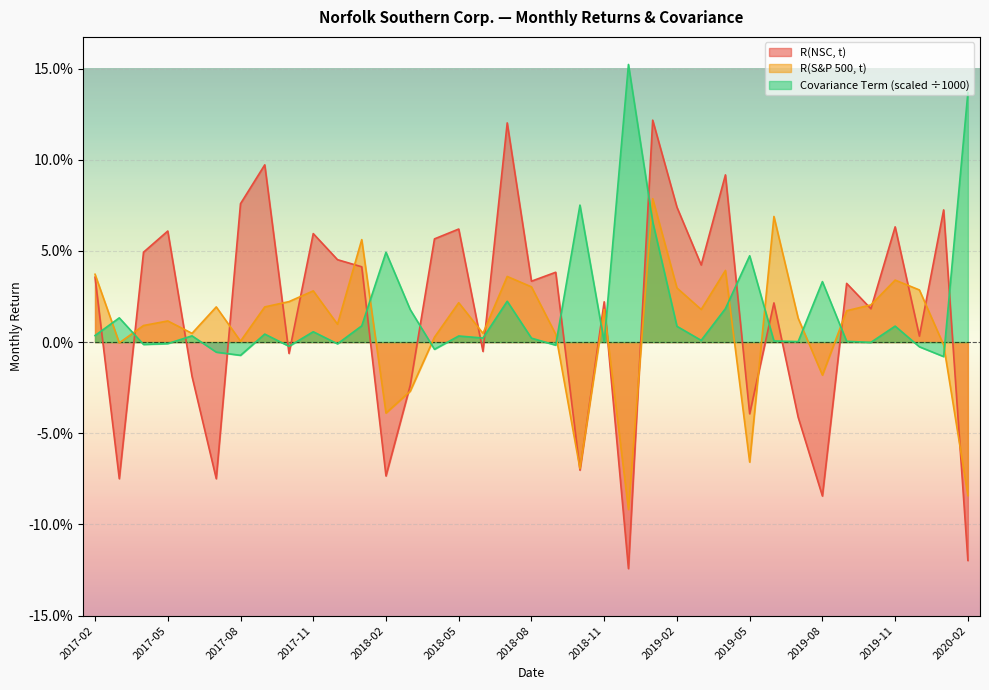

How many series are shown in this chart?

3